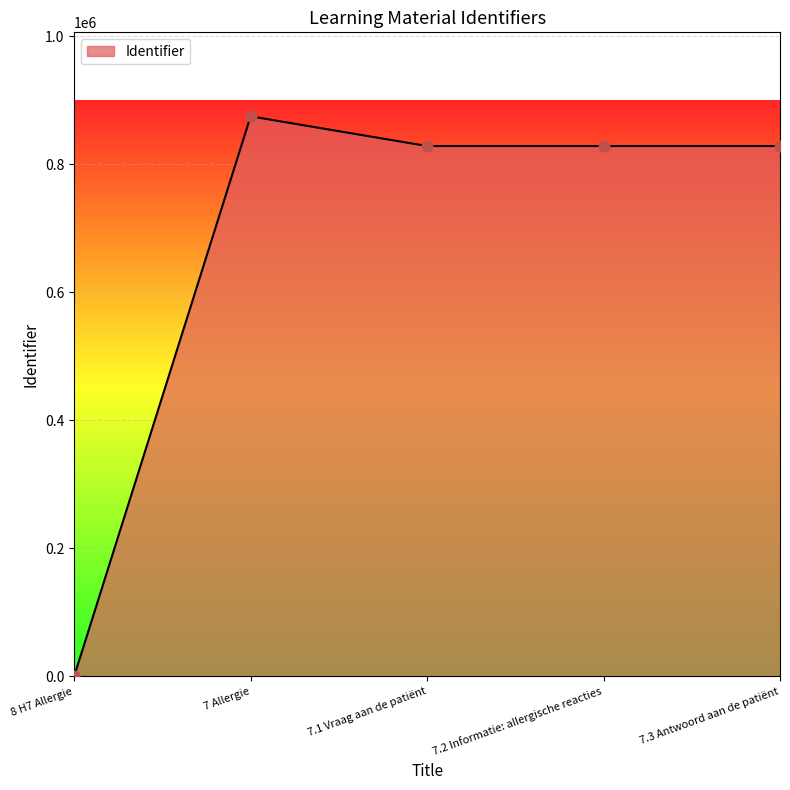

Between 7 Allergie and 7.1 Vraag aan de patiënt, which is larger?

7 Allergie